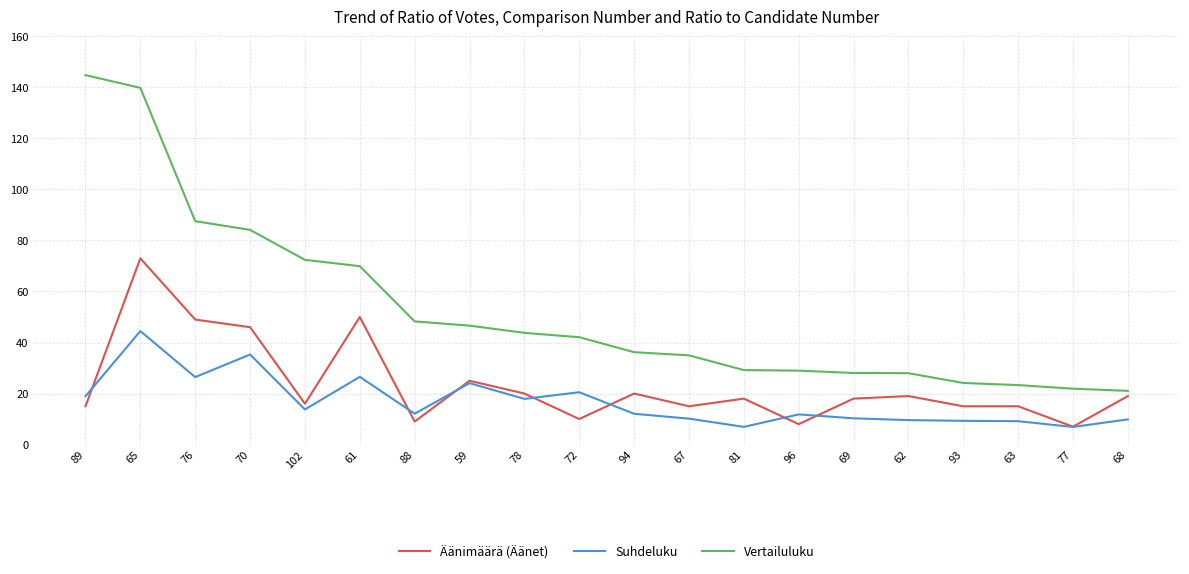

Is it true that Suhdeluku equals 3.3 at 69?

False